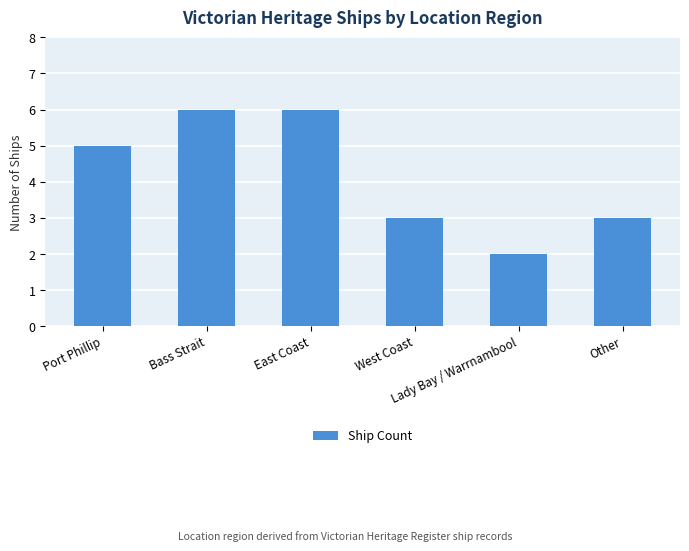

How many values are below 5?

3